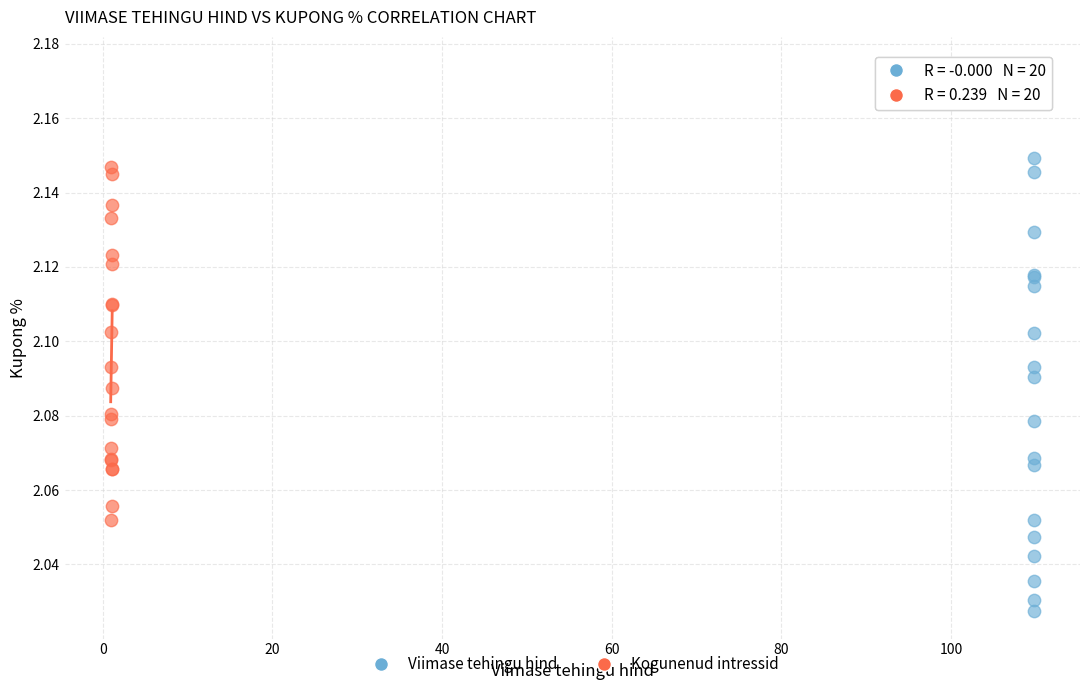

Which series has the largest Y range (max minus min)?

Viimase tehingu hind